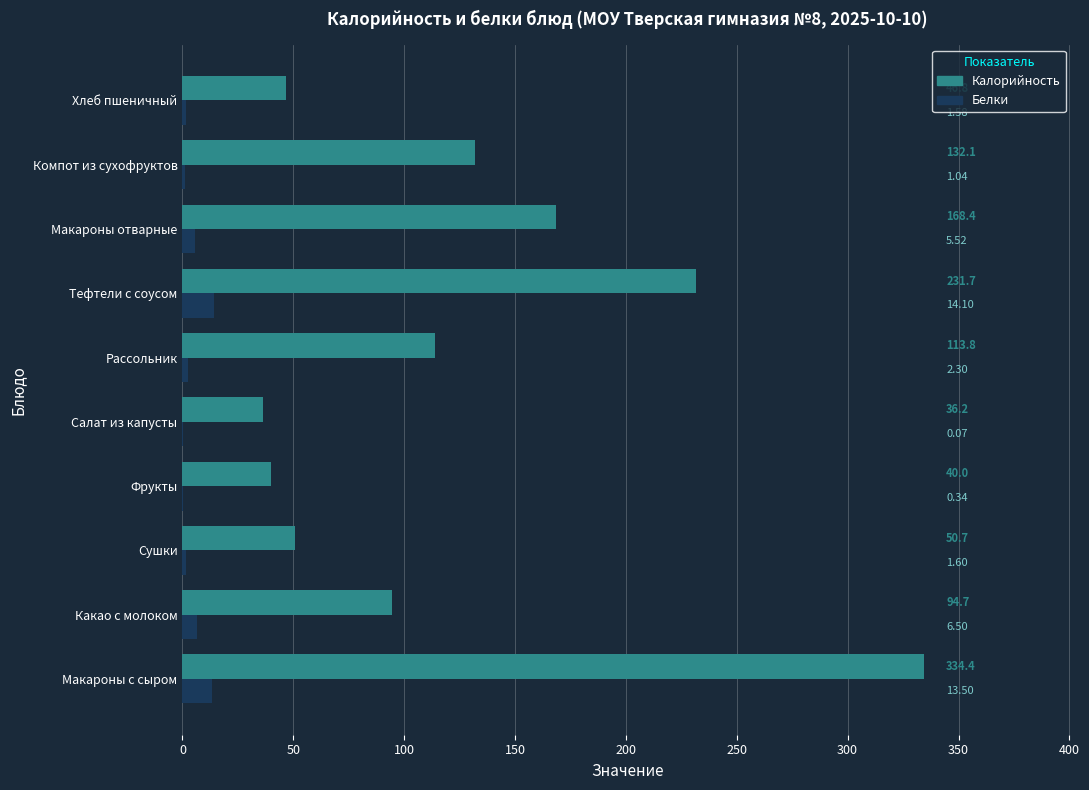

Which label corresponds to the largest value in the chart?

Макароны с сыром